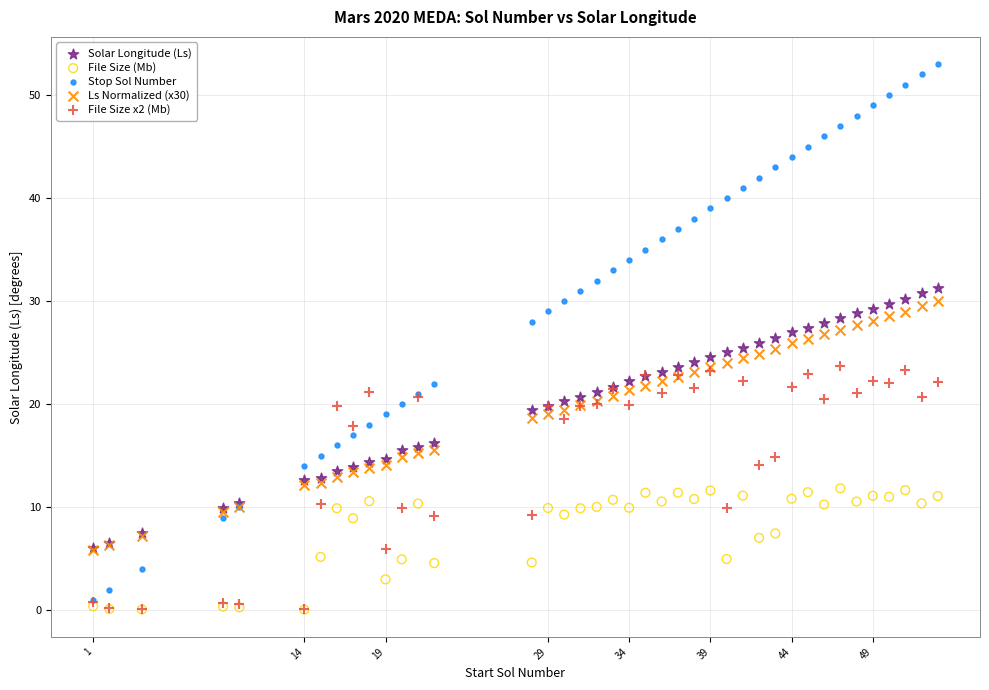

Which series has the largest Y range (max minus min)?

Stop Sol Number